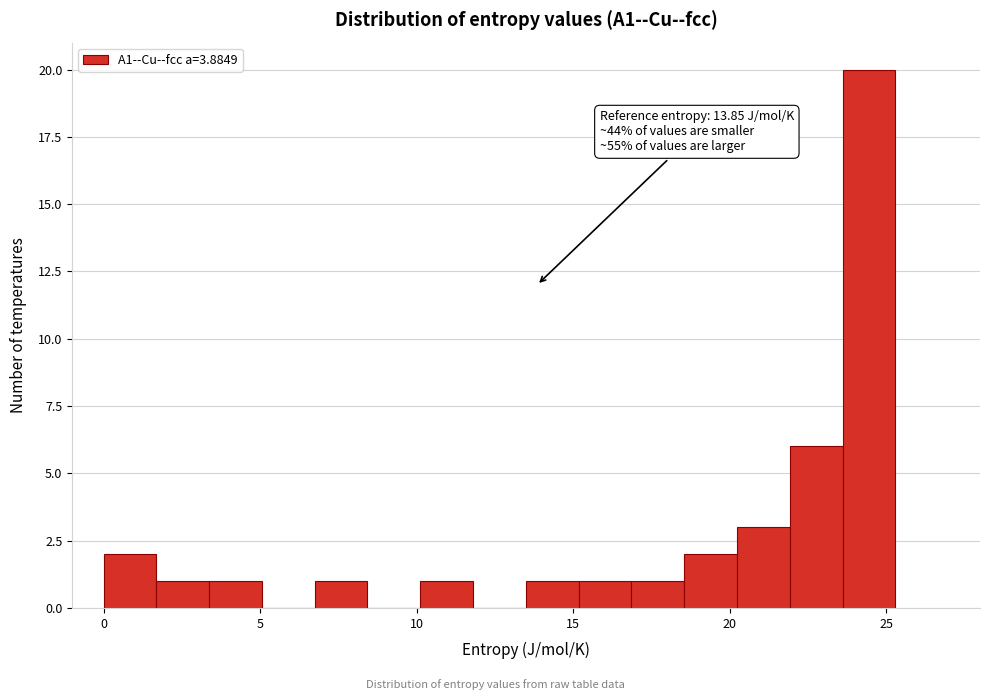

Read against the x-axis, roughly where is the centre of the tallest bar?

24.5